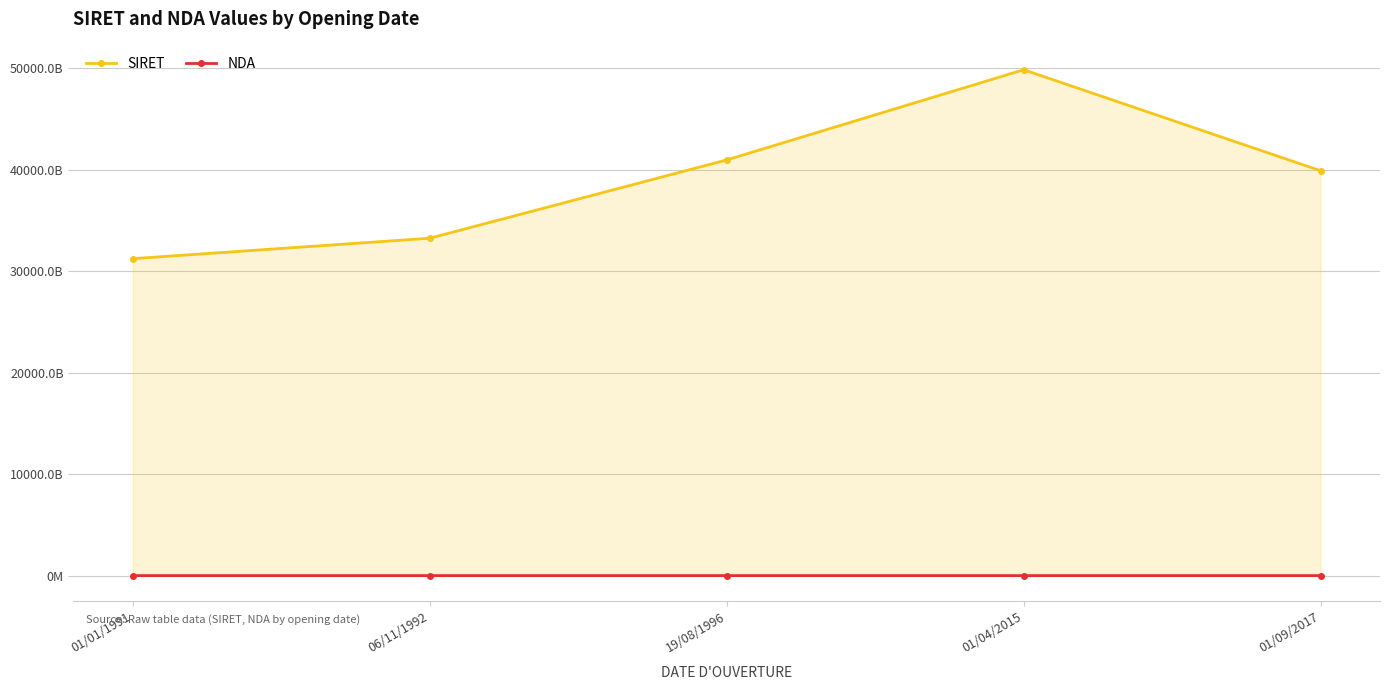

What is the average value of the SIRET series?

39055168420083